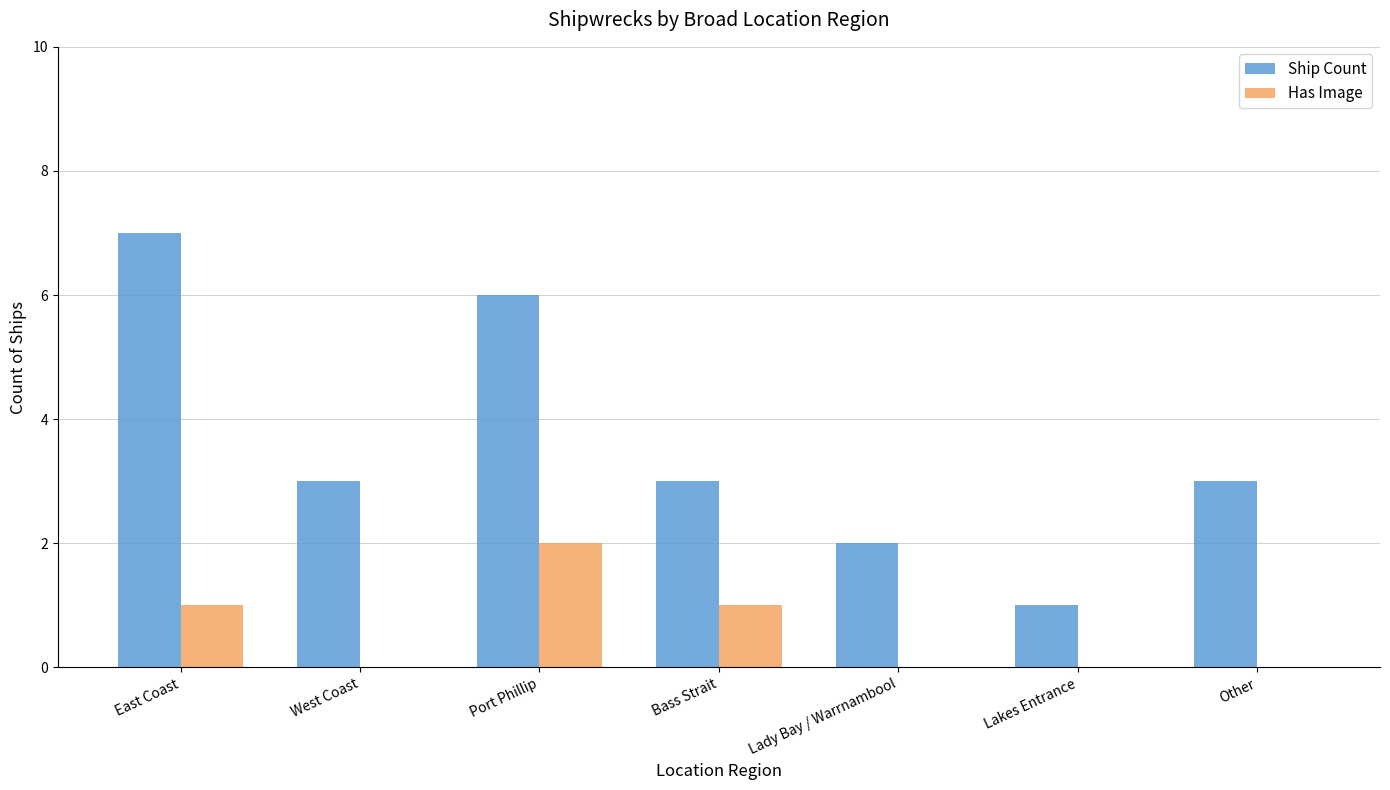

What is the approximate value of Has Image at Port Phillip?

2